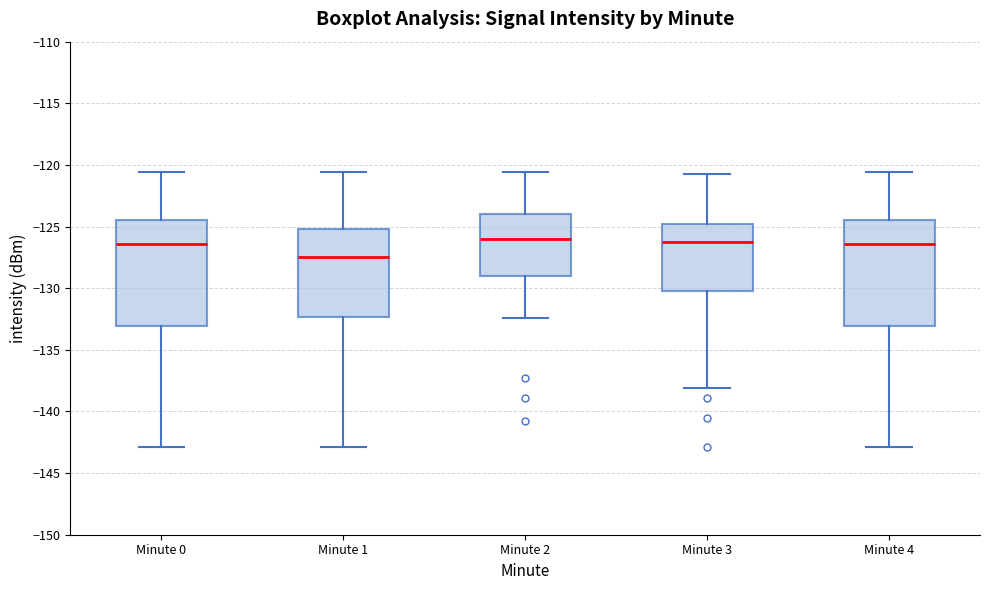

Reading left to right, transcribe this box plot: for each box, give where its median line is, the range the box spans, and where its two whiskers end, as read against the y-axis. The values are not printed on the chart, so give them approximately, as read against the axis.

Minute 0: median -126.5, box -133.0 to -124.5, whiskers -143.0 to -120.5
Minute 1: median -127.5, box -132.5 to -125.0, whiskers -143.0 to -120.5
Minute 2: median -126.0, box -129.0 to -124.0, whiskers -132.5 to -120.5
Minute 3: median -126.5, box -130.0 to -125.0, whiskers -138.0 to -120.5
Minute 4: median -126.5, box -133.0 to -124.5, whiskers -143.0 to -120.5